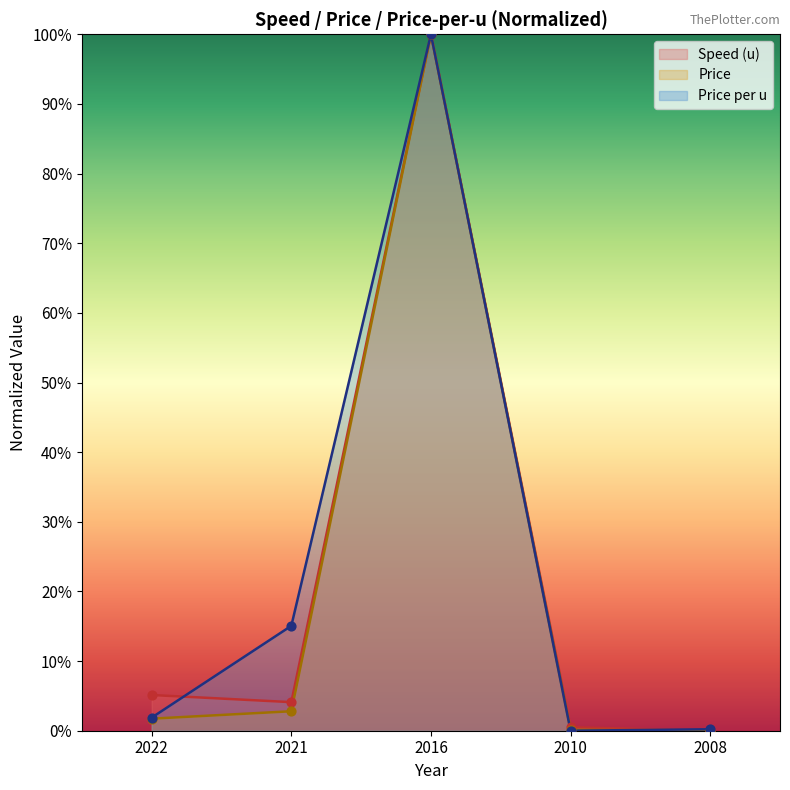

Which series reaches the minimum Y coordinate?

Speed (u)